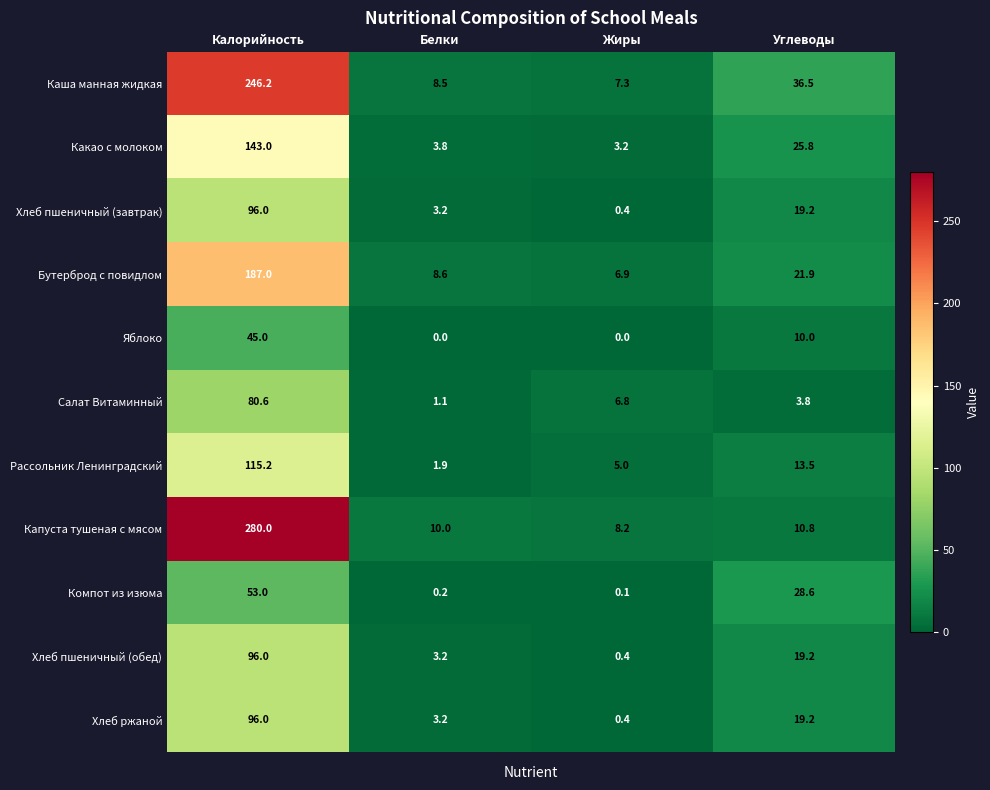

At which label does Бутерброд с повидлом first exceed 21?

Калорийность